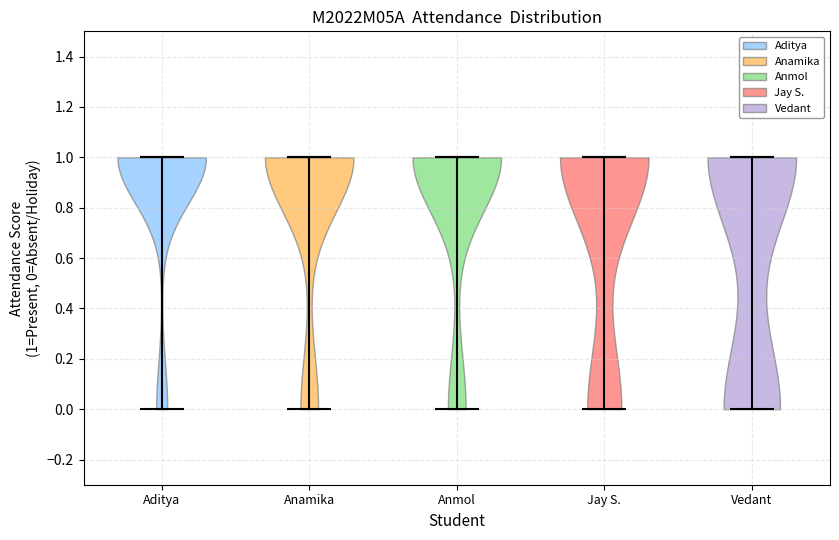

What is the lowest point the violin for Jay S. reaches on the y-axis? The values are not printed on the chart, so give them approximately, as read against the axis.

0